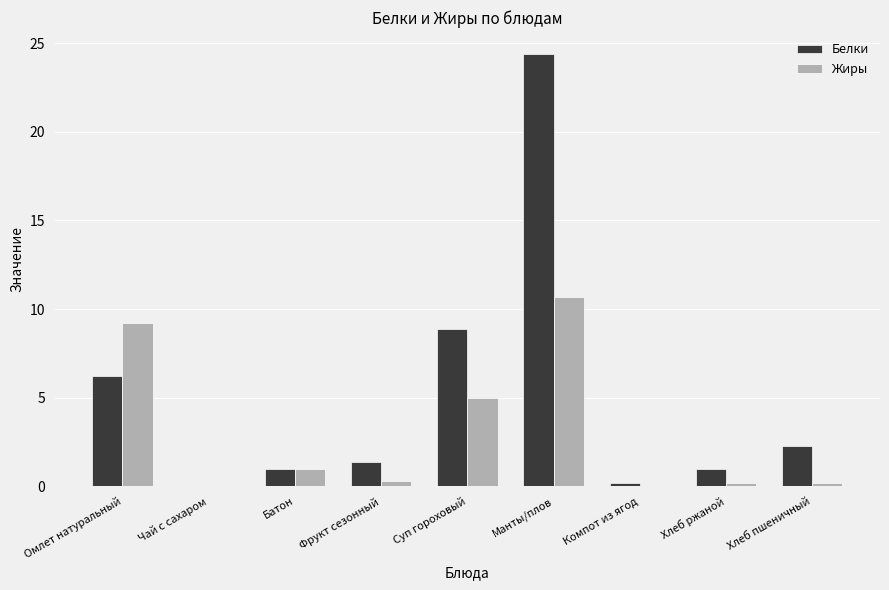

Is it true that Жиры equals 0.0 at Чай с сахаром?

True